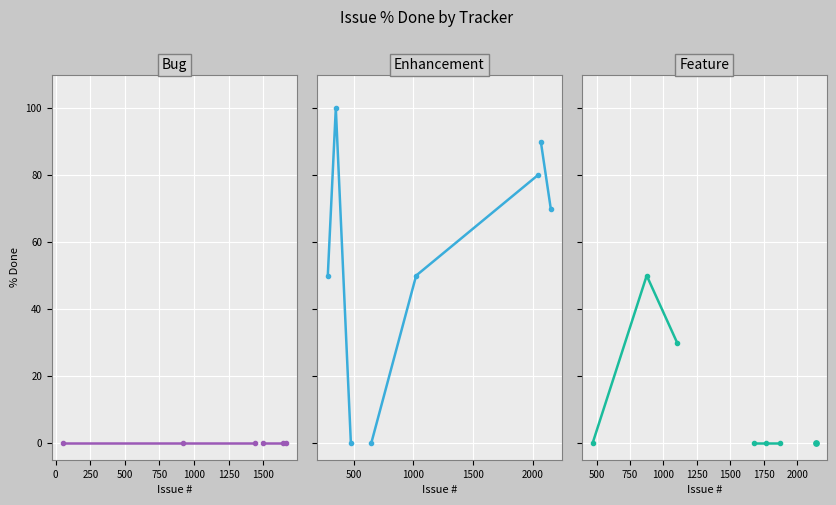

Which series contains the lowest Y value?

Bug